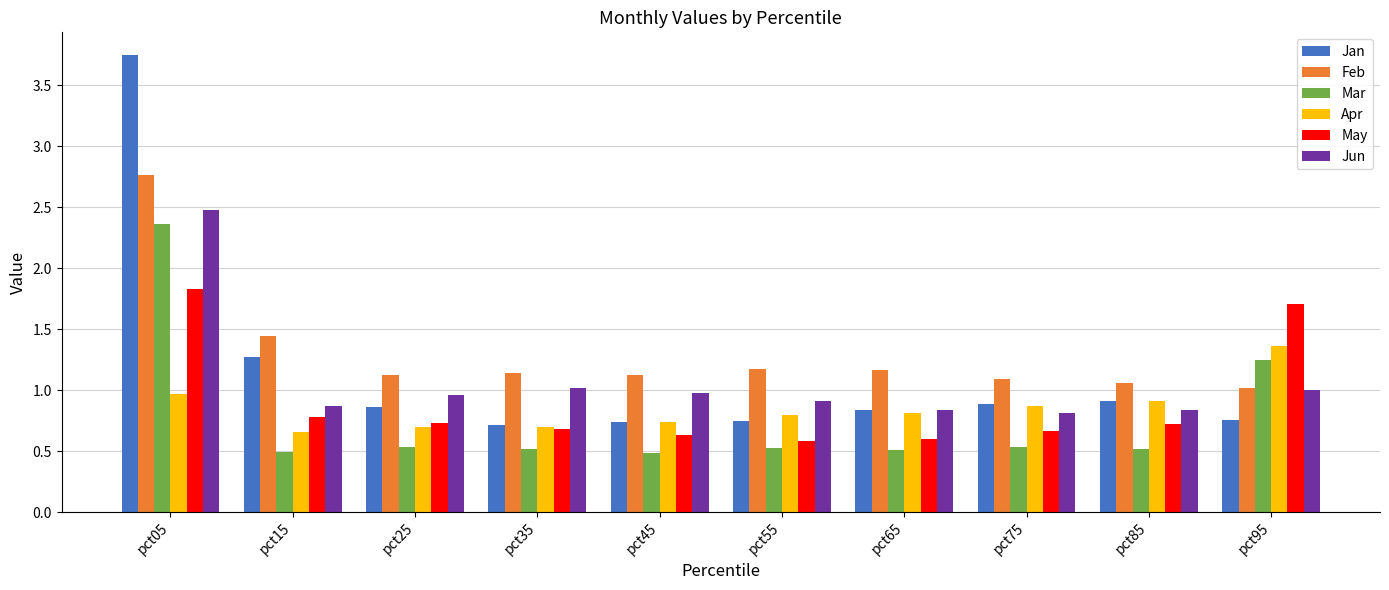

What is the difference between the highest and lowest values at pct55?

0.6